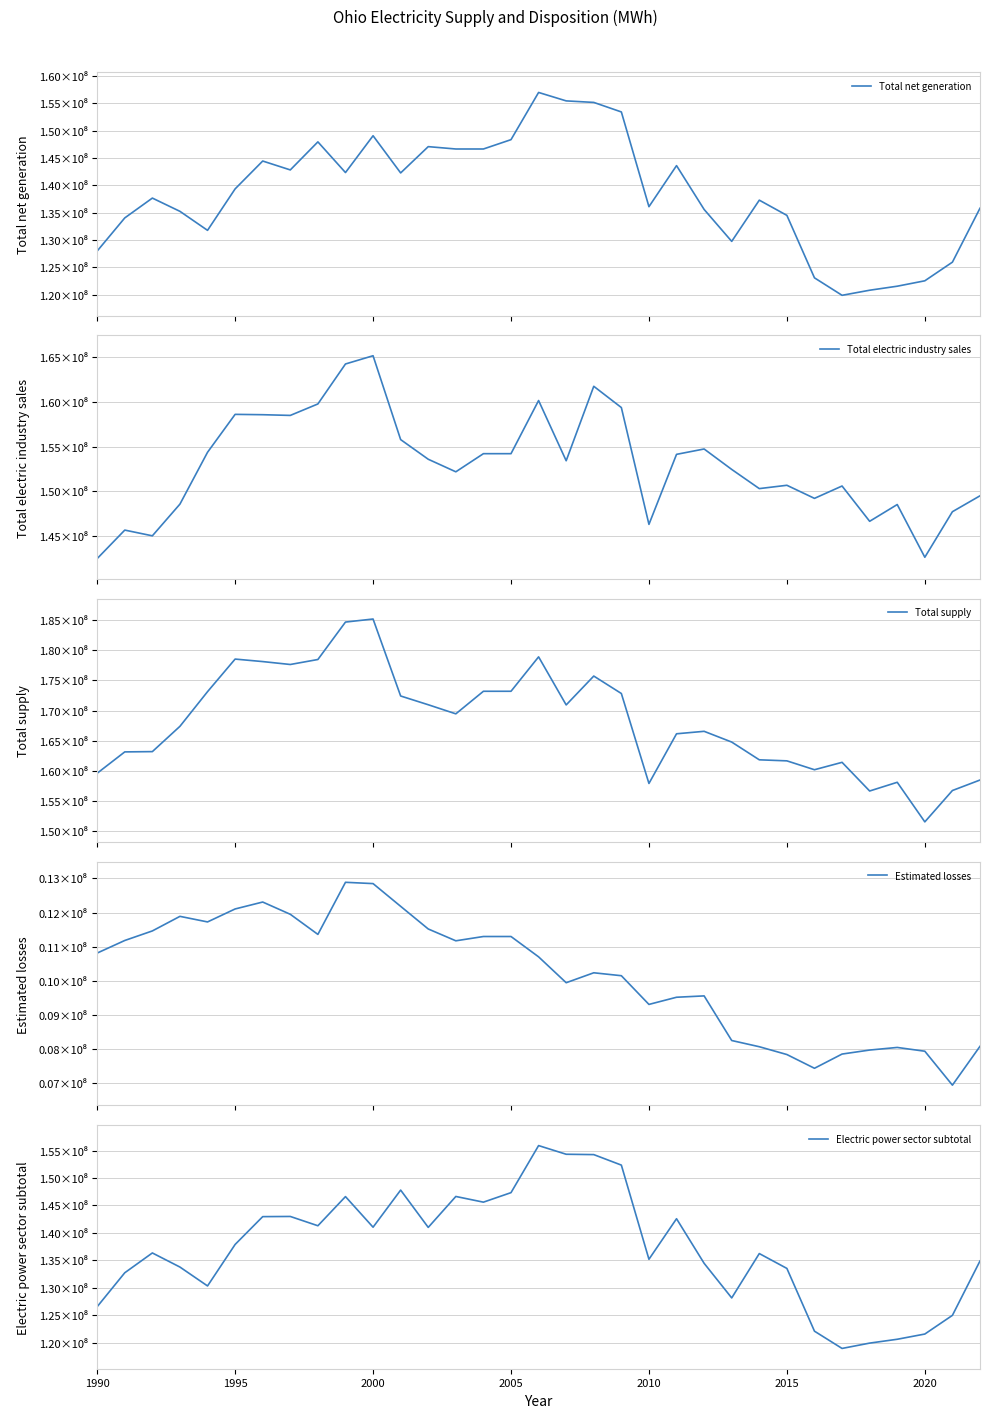

Reading left to right, list all the values displayed in this chart.

Total net generation: 127980527	134036499	137661726	135237291	131763609	139343903	144437215	142811247	147940058	142330431	149060281	142261810	147068850	146638128	146638128	148345905	156976323	155434075	155155545	153412251	136090225	143598337	135585804	129745731	137284189	134502563	123079294	119886066	120814403	121550123	122538182	125948008	135810459
Total electric industry sales: 142465472	145658320	145016464	148570665	154376709	158625546	158587337	158508094	159793176	164270830	165194857	155797714	153596427	152189238	154221114	154221114	160176303	153428844	161770827	159388807	146299793	154145418	154746310	152456864	150307018	150679713	149213224	150597796	146643831	148521920	142615199	147717865	149499783
Total supply: 159600964	163142822	163188894	167389687	173142696	178552383	178136567	177653607	178481810	184698207	185202392	172422650	170970059	169461054	173207104	173207104	178920282	170940749	175734079	172836573	157902427	166149347	166558368	164774464	161828524	161655290	160181887	161408895	156650171	158097254	151525372	156730474	158473041
Estimated losses: 10816092	11184344	11464099	11890653	11727433	12107132	12309817	11951025	11362526	12887396	12849396	12183921	11521211	11174971	11300706	11300706	10705501	9948153	10238876	10153145	9313068	9522759	9562337	8256143	8074439	7845883	7443598	7859862	7977194	8053436	7942849	6949605	8086662
Electric power sector subtotal: 126550659	132728982	136338104	133768065	130328526	137884873	142954004	142985000	141292985	146603354	141029246	147789670	140994549	146627226	145591418	147323692	155895839	154316720	154252246	152340663	135187185	142572419	134452052	128145593	136227809	133521427	122089349	118945018	119915666	120616144	121567719	124971694	134875601